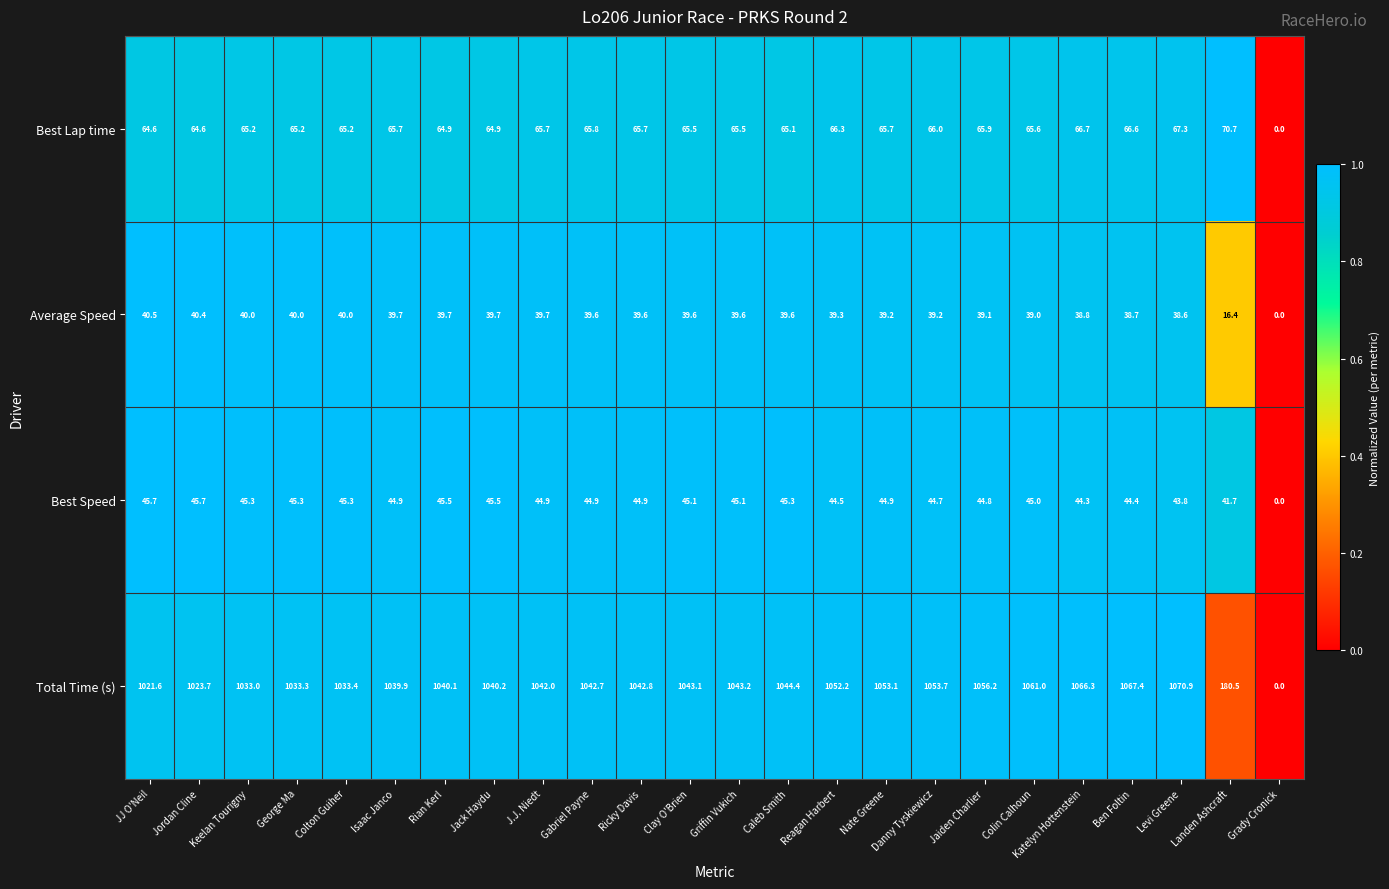

What is the difference between the second highest and second lowest values in the Total Time (s) series?

886.9